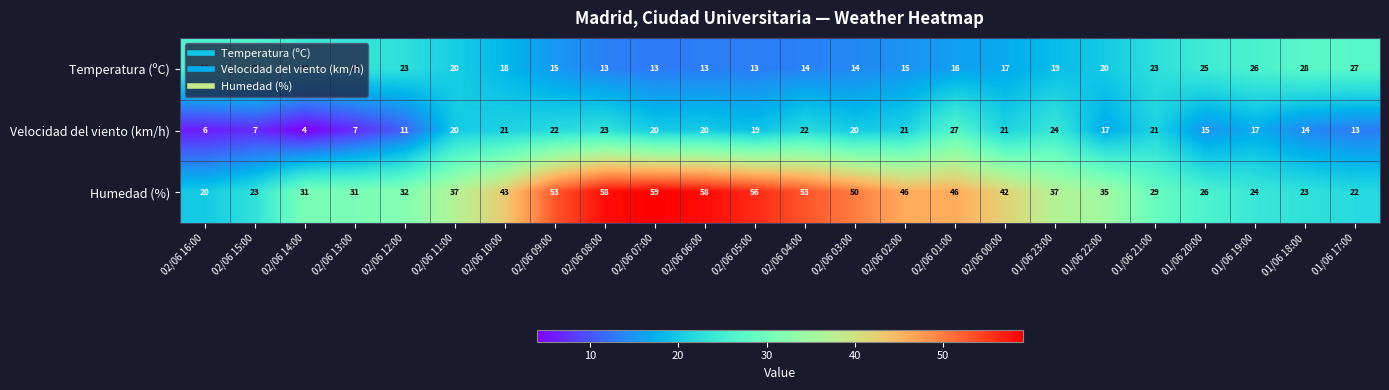

True or false: Velocidad del viento (km/h) has a value of 14 at 01/06 18:00.

True